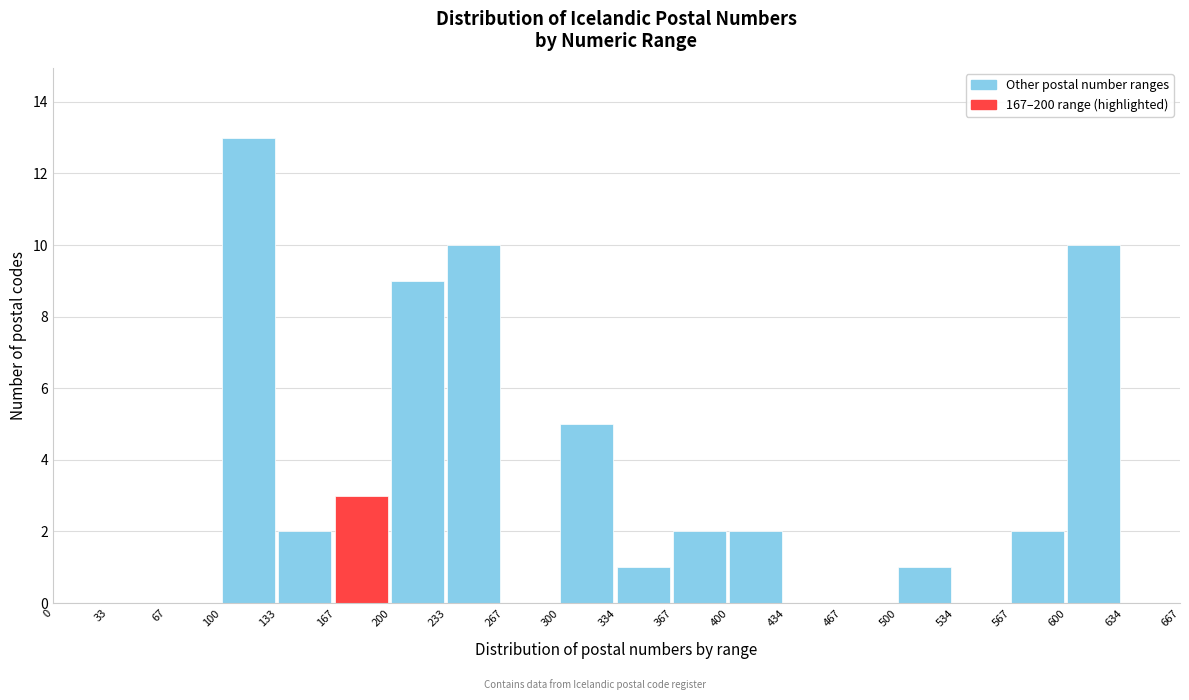

What is the height of the bar covering 567 to 600 on the x-axis? The values are not printed on the chart, so give them approximately, as read against the axis.

2